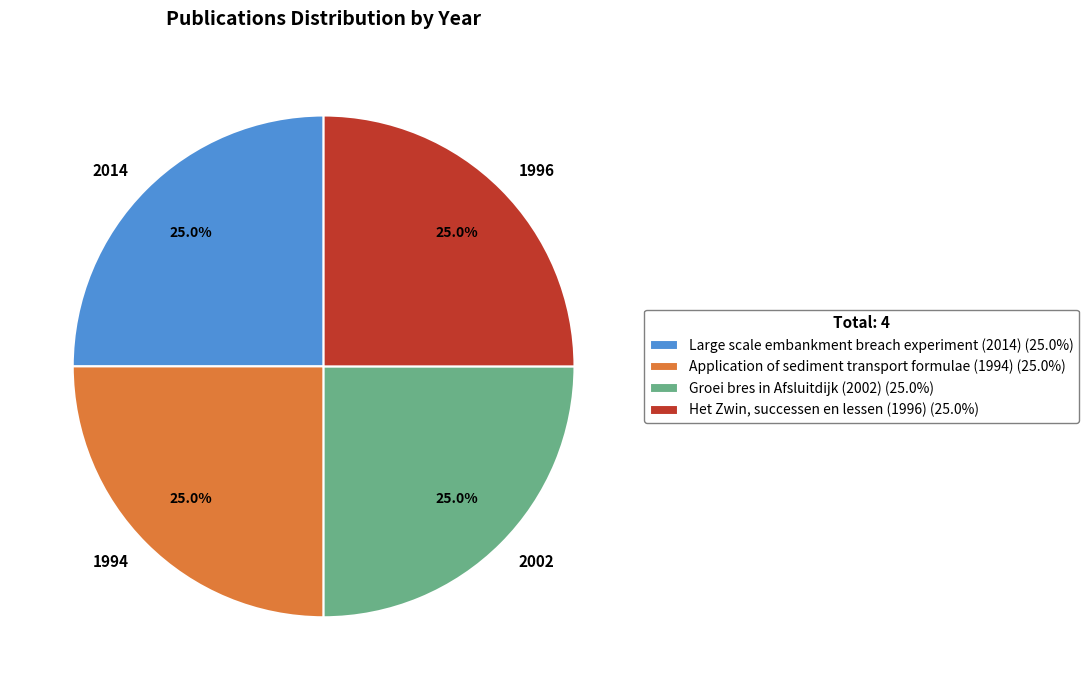

How much of the chart is everything except 2014?

74.8%